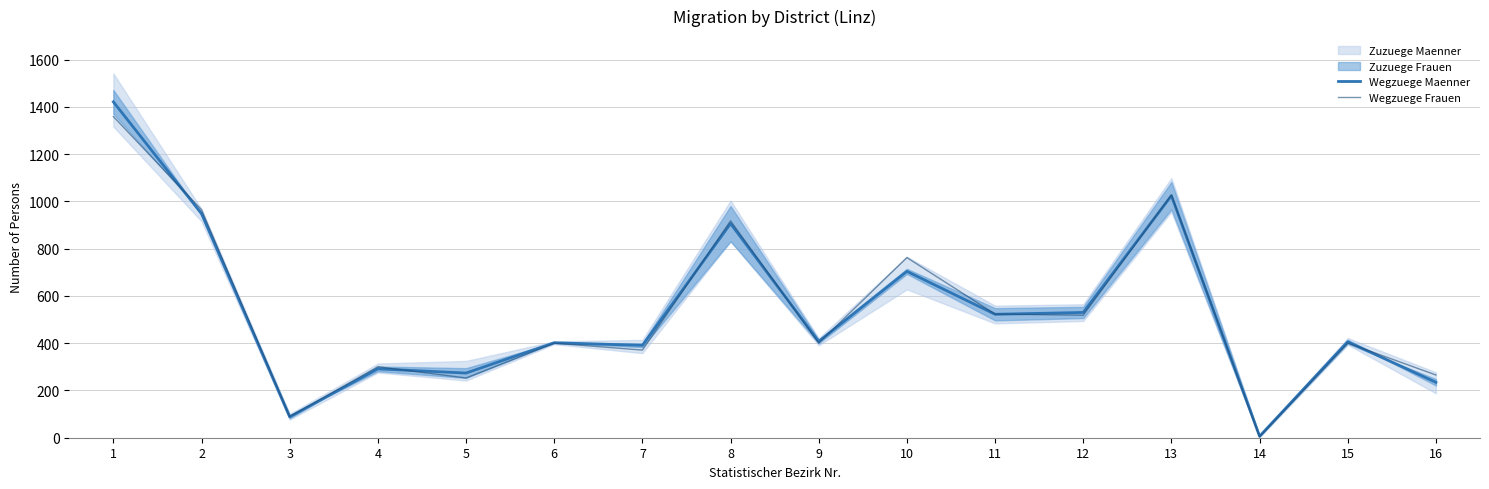

The value of Wegzuege Maenner at 12 is 530.2. True or false?

True